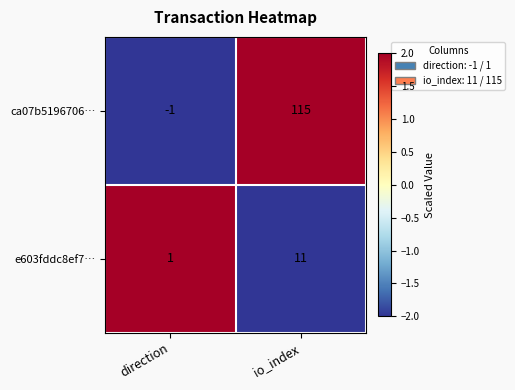

Which series has the widest spread of values?

ca07b5196706…